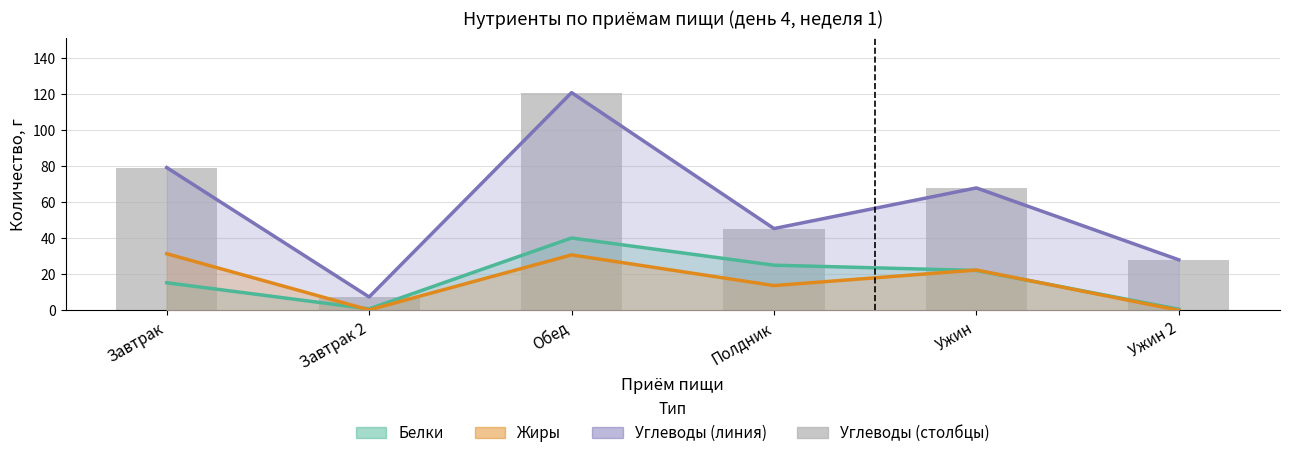

Are the bars grouped side by side (vs. stacked)?

Yes